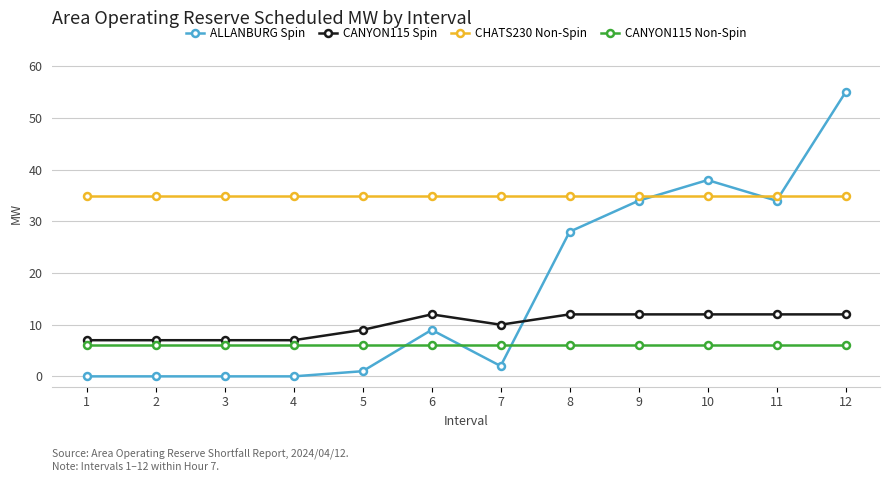

How many lines are shown in the chart?

4